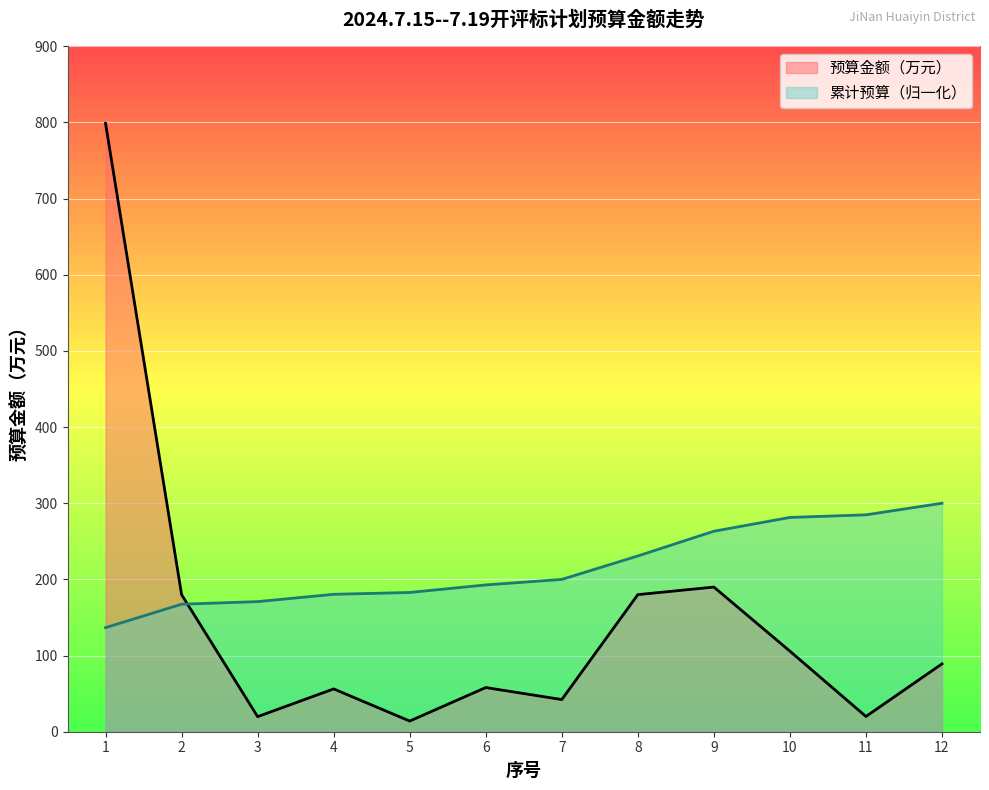

Reading right to left, what are all the values shown in this chart?

89.1	20.0	105.8	189.9	180.0	42.2	58.0	14.0	56.2	19.8	180.0	798.7